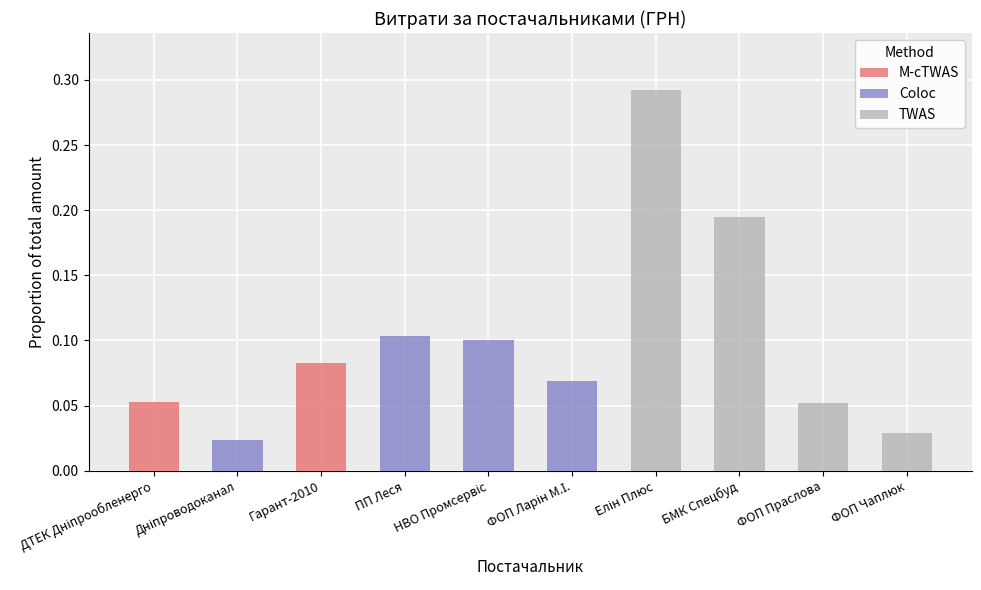

List the series in order of their peak value, highest first.

TWAS, Coloc, M-cTWAS